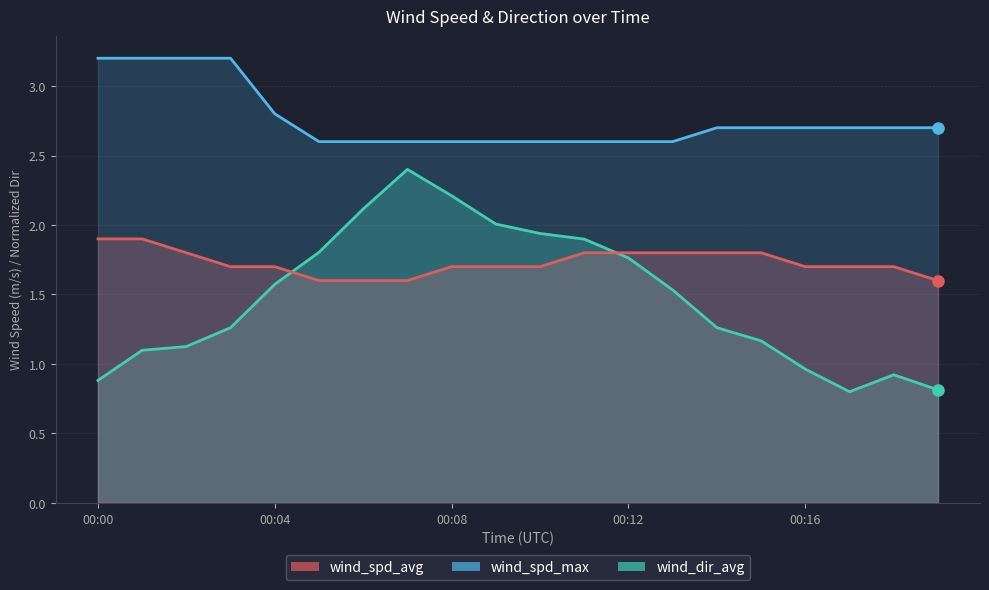

True or false: wind_spd_max and wind_dir_avg intersect in this chart.

False